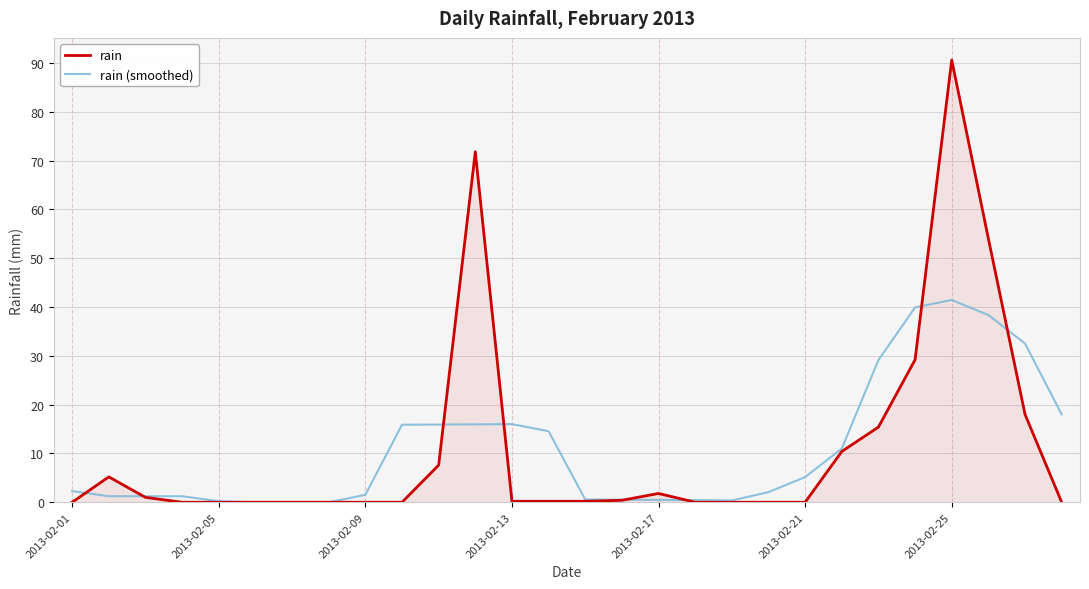

Which series has the widest spread of values?

rain